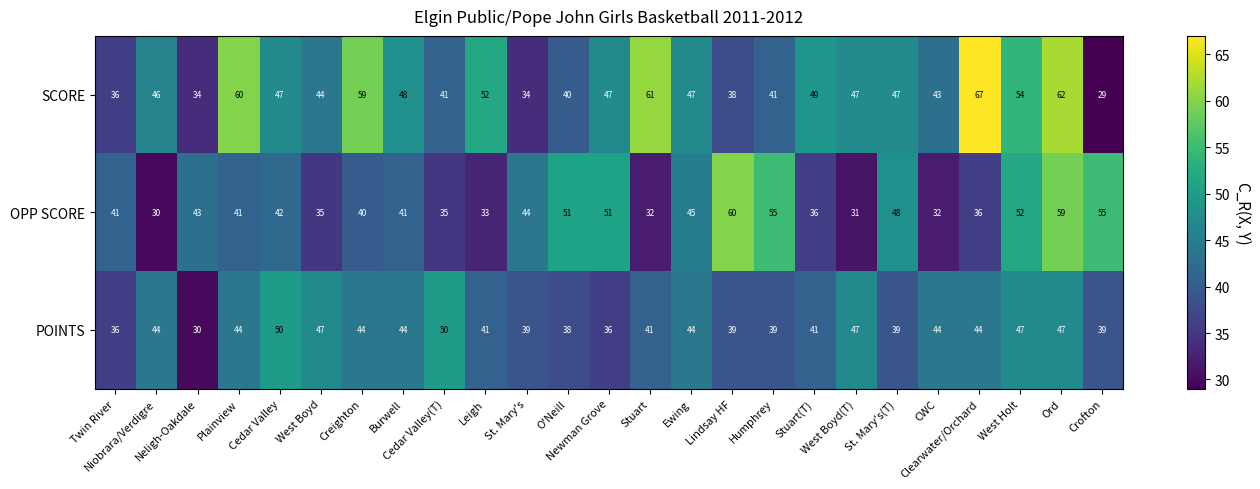

What is the minimum value for OPP SCORE?

30